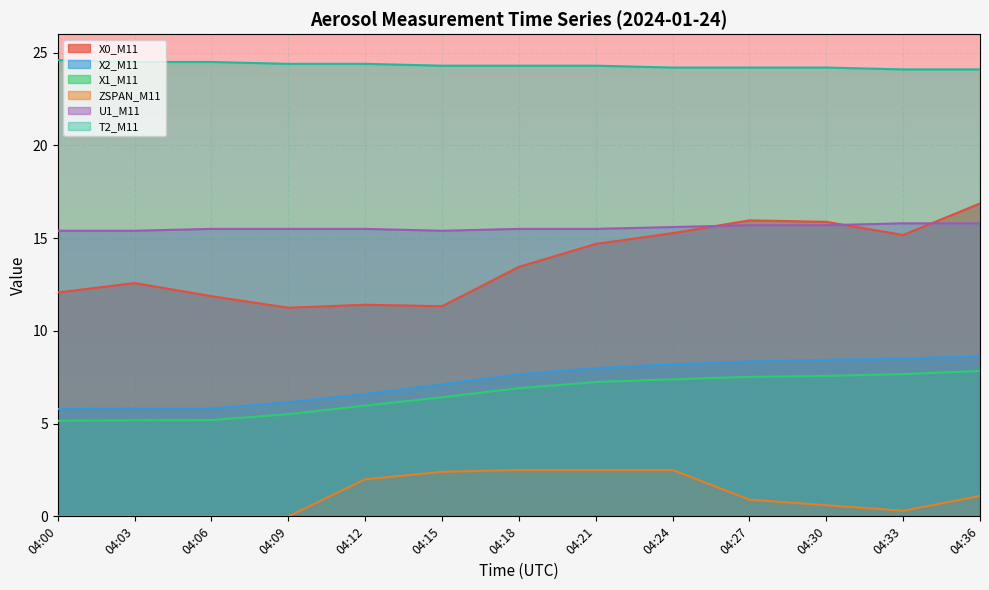

Which series has the largest range (max minus min)?

X0_M11